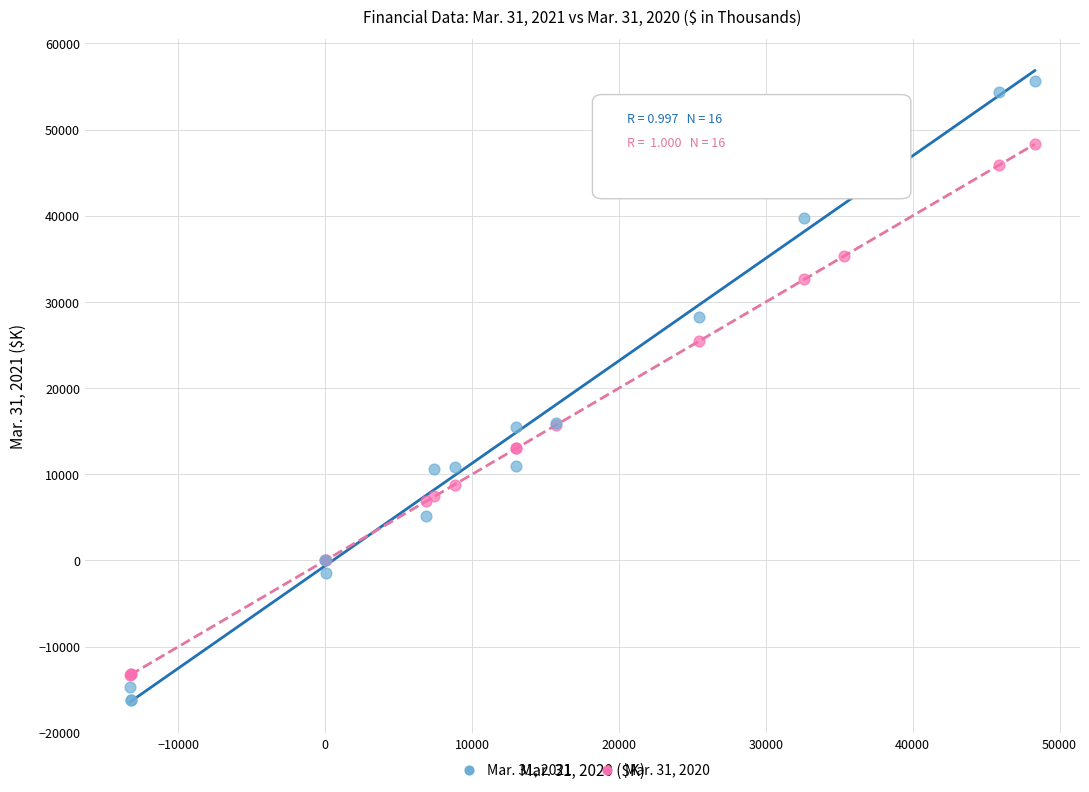

Which series has the widest spread of Y values?

Mar. 31, 2021